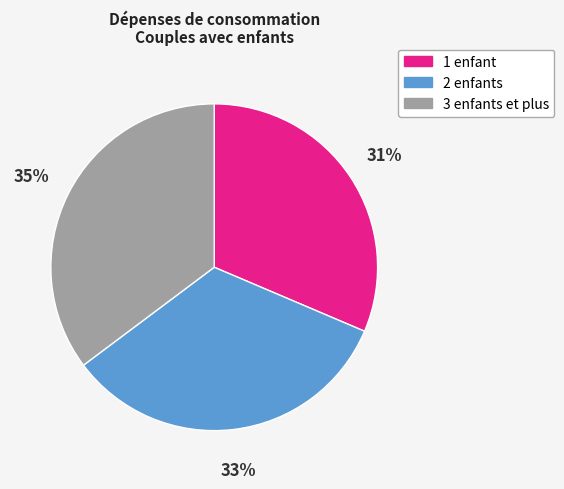

Count the number of slices in the pie.

3